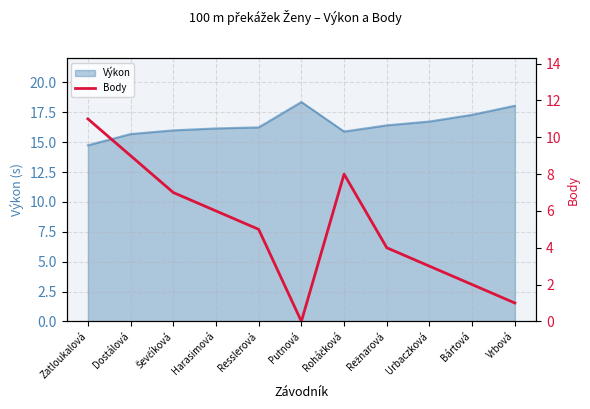

At which category does the data reach its first local valley?

Putnová